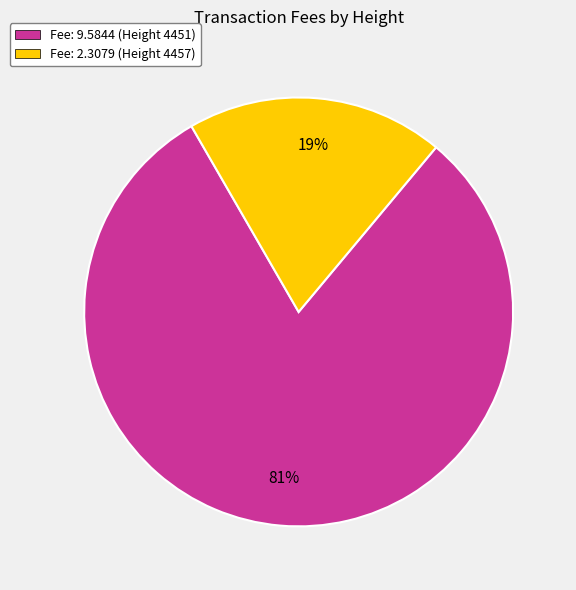

What percentage is the Fee: 2.3079 (Height 4457) slice, to the nearest percent?

19%